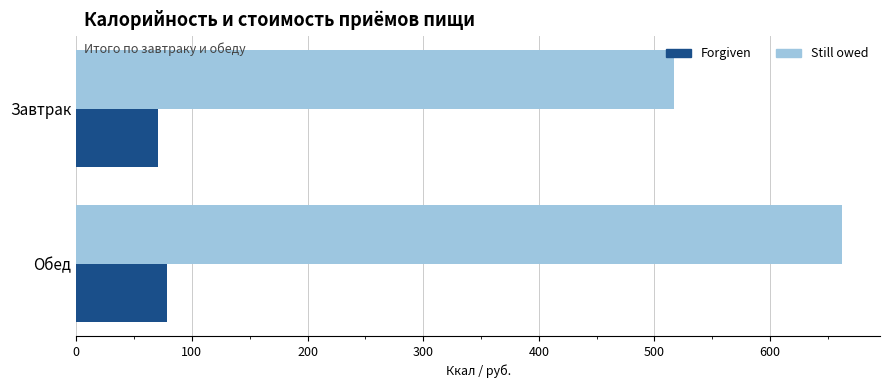

What is the difference between the maximum and minimum values in the Still owed series?

145.4